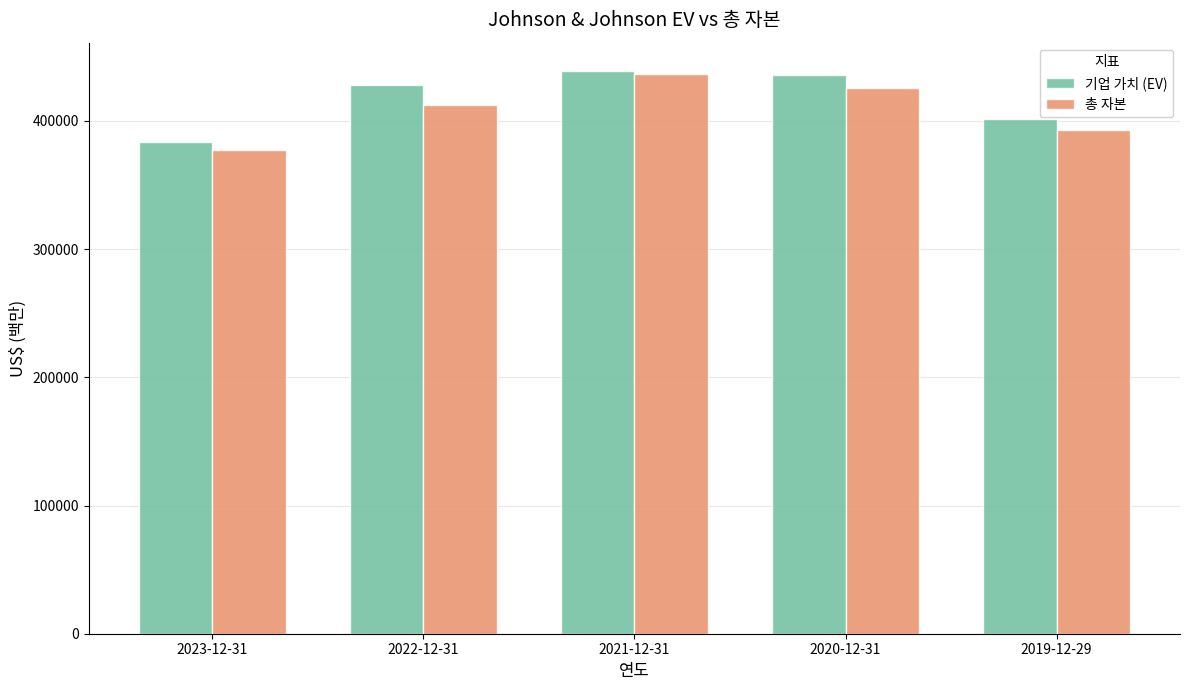

What is the maximum value for 기업 가치 (EV)?

439101